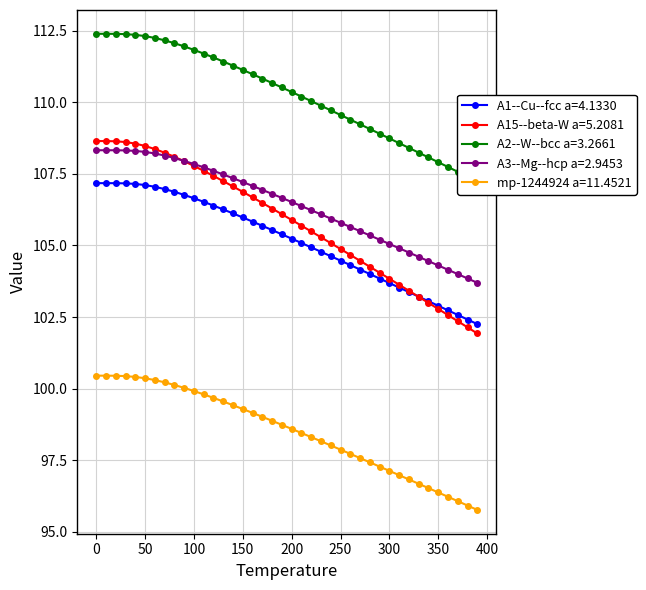

True or false: A3--Mg--hcp a=2.9453 and A1--Cu--fcc a=4.1330 cross at least once.

False